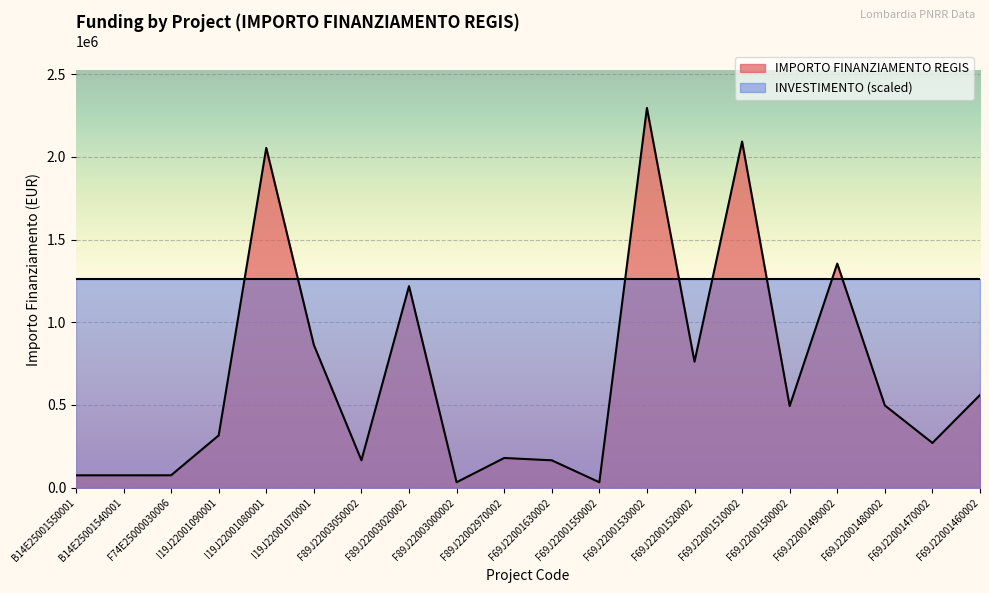

List the labels in order of value, smallest first.

F89J22003000002, F69J22001550002, B14E25001550001, B14E25001540001, F74E25000030006, F89J22003050002, F69J22001630002, F89J22002970002, F69J22001470002, I19J22001090001, F69J22001500002, F69J22001480002, F69J22001460002, F69J22001520002, I19J22001070001, F89J22003020002, F69J22001490002, I19J22001080001, F69J22001510002, F69J22001530002